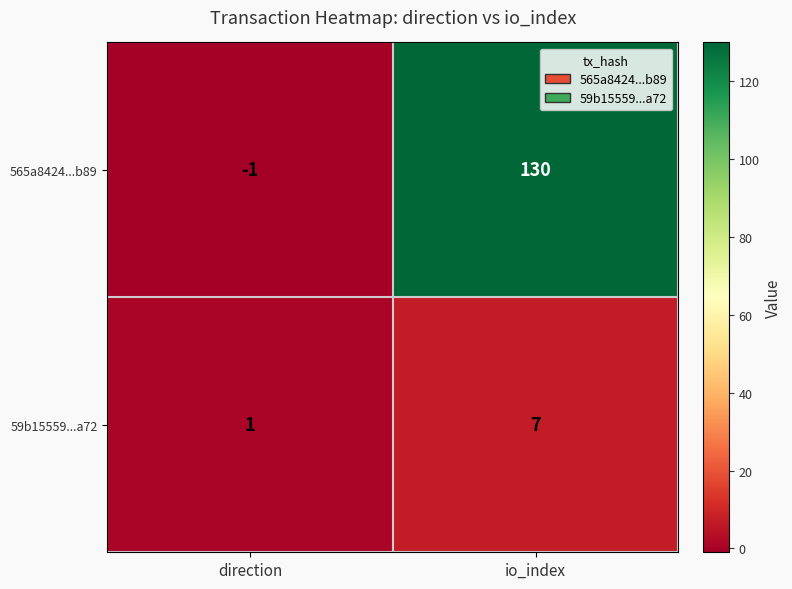

At direction, list the series in order from smallest to largest.

565a8424...b89, 59b15559...a72